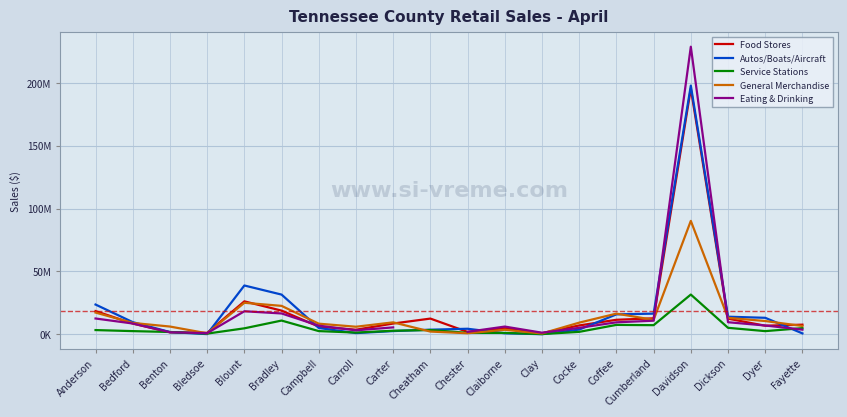

Where is the first local maximum for General Merchandise?

Blount